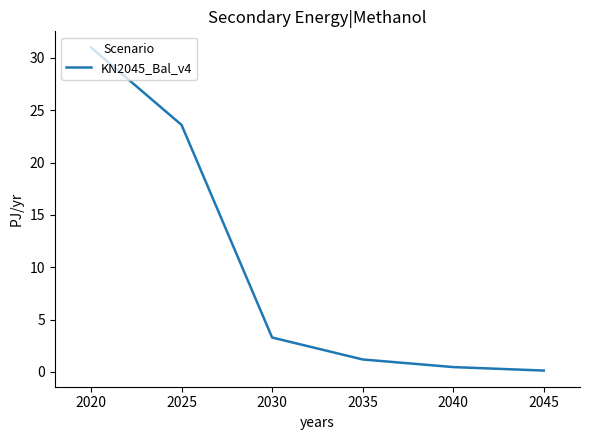

Reading right to left, what are all the values shown in this chart?

2045=0.1	2040=0.5	2035=1.2	2030=3.3	2025=23.6	2020=31.0